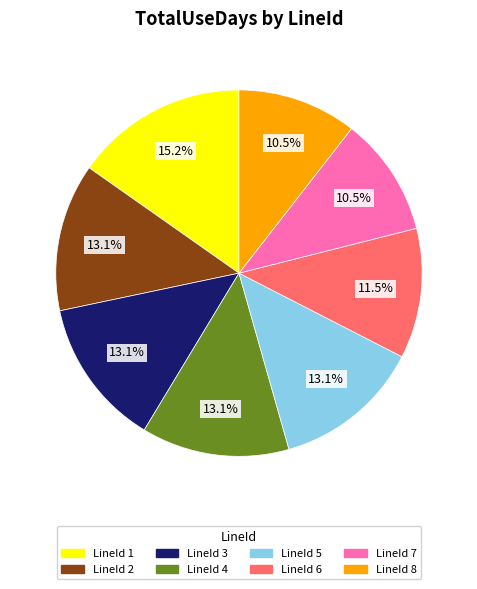

Is there a majority slice in this chart?

No